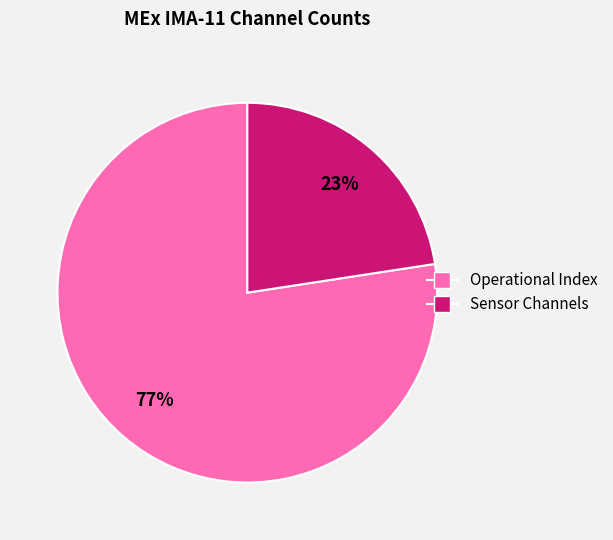

Rank the categories by value from lowest to highest.

Sensor Channels, Operational Index